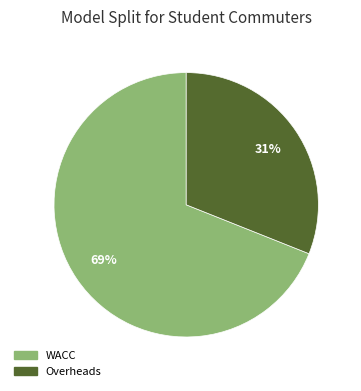

How many segments does this pie chart have?

2